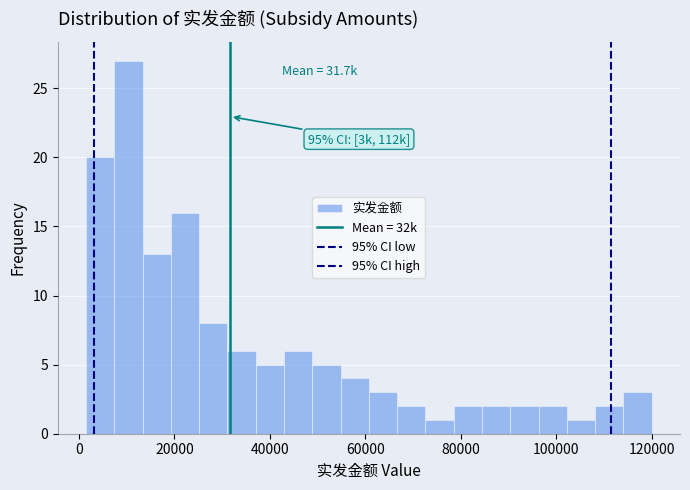

Around what value on the x-axis is the tallest bar? Give the approximate position of its centre, as read against the axis.

10000